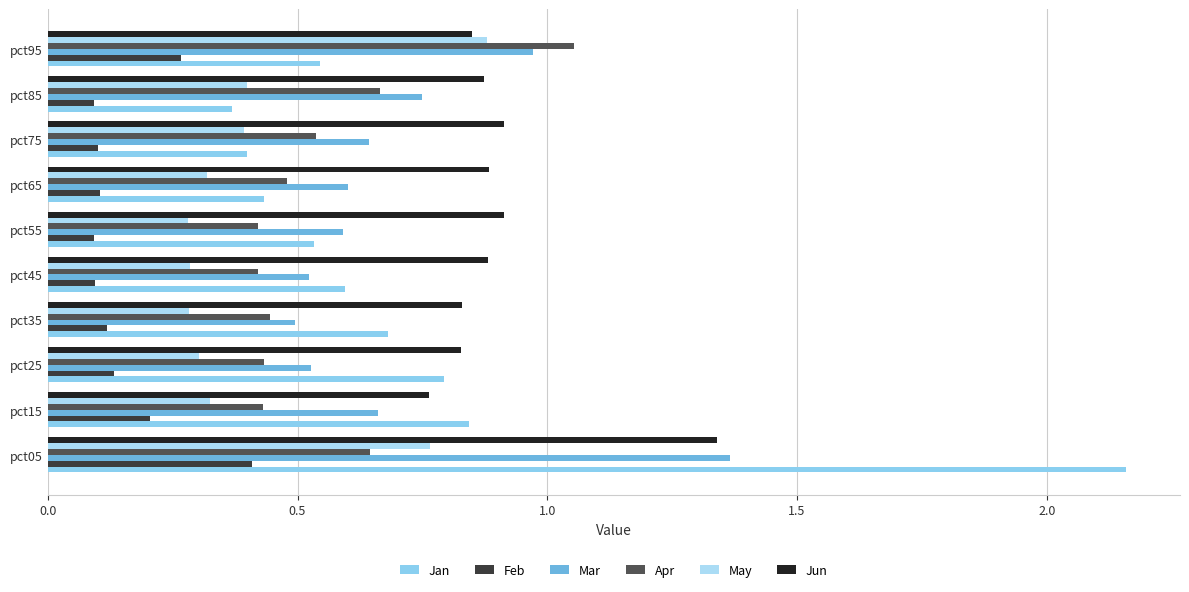

Which series has the largest total across all categories?

Jun